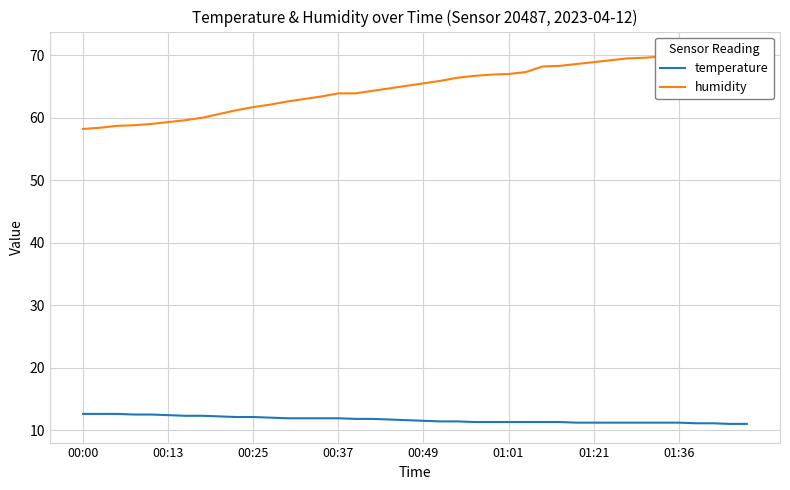

What is the difference between the temperature values at 00:00 and 01:01?

1.3